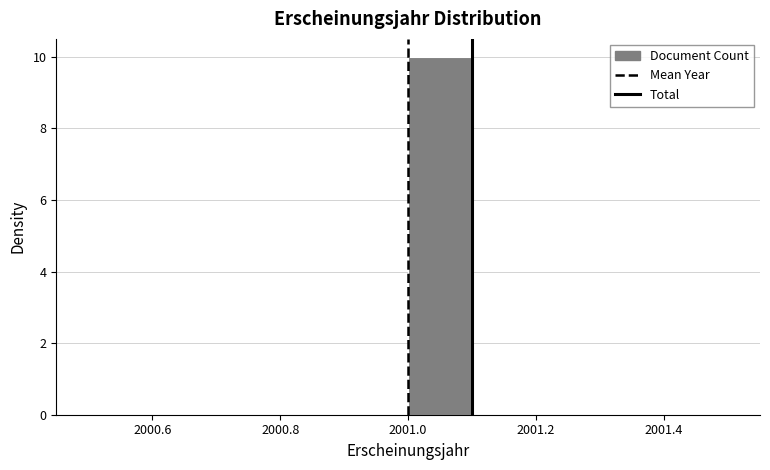

Reading left to right, list every bar in this chart as the range it spans on the x-axis followed by its height. The values are not printed on the chart, so give them approximately, as read against the axis.

2000.5 to 2000.6: 0
2000.6 to 2000.7: 0
2000.7 to 2000.8: 0
2000.8 to 2000.9: 0
2000.9 to 2001.0: 0
2001.0 to 2001.1: 10
2001.1 to 2001.2: 0
2001.2 to 2001.3: 0
2001.3 to 2001.4: 0
2001.4 to 2001.5: 0